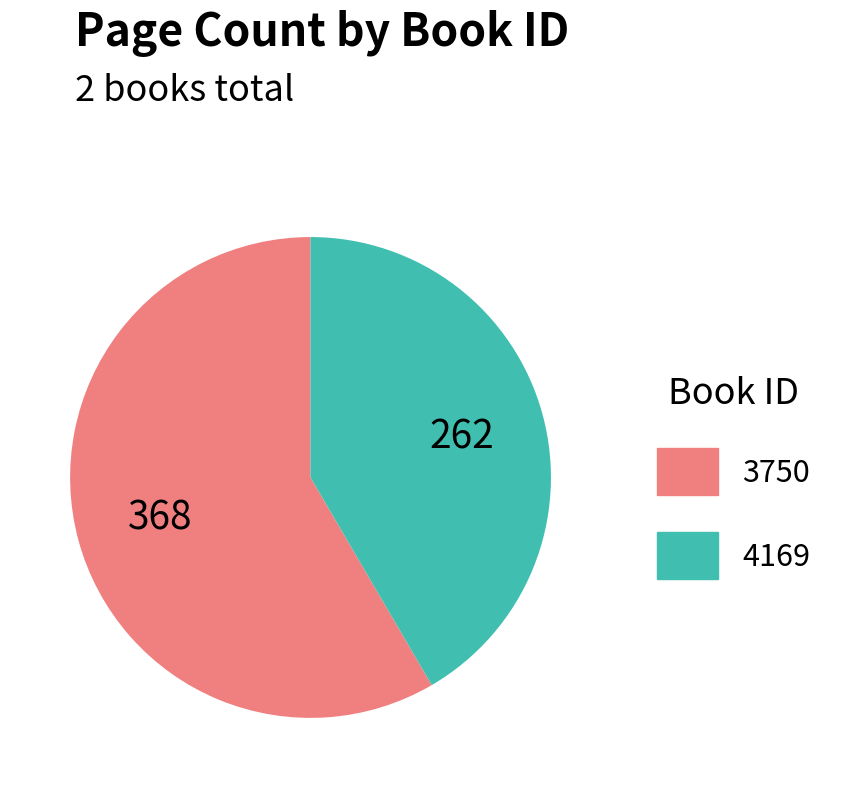

The 3750 slice represents 58% of the pie. True or false?

True